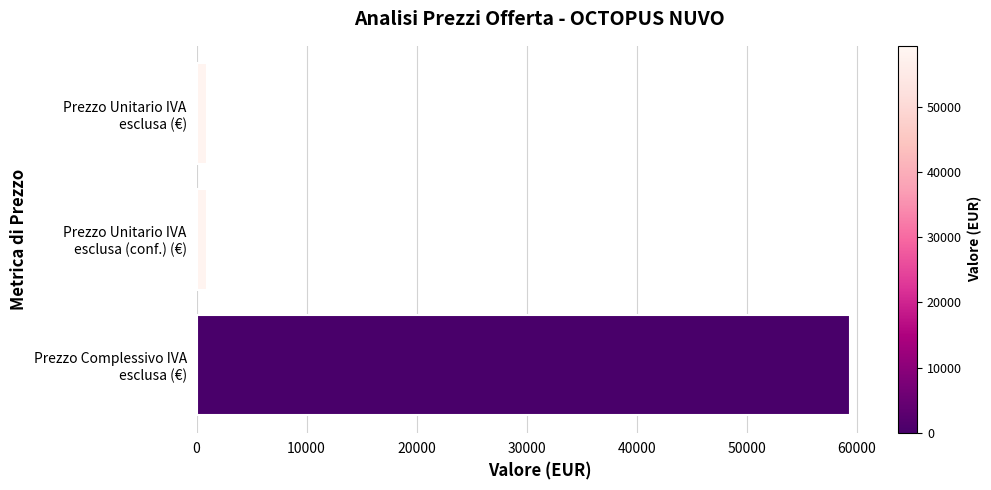

Reading top to bottom, what are all the values shown in this chart?

990	990	59400